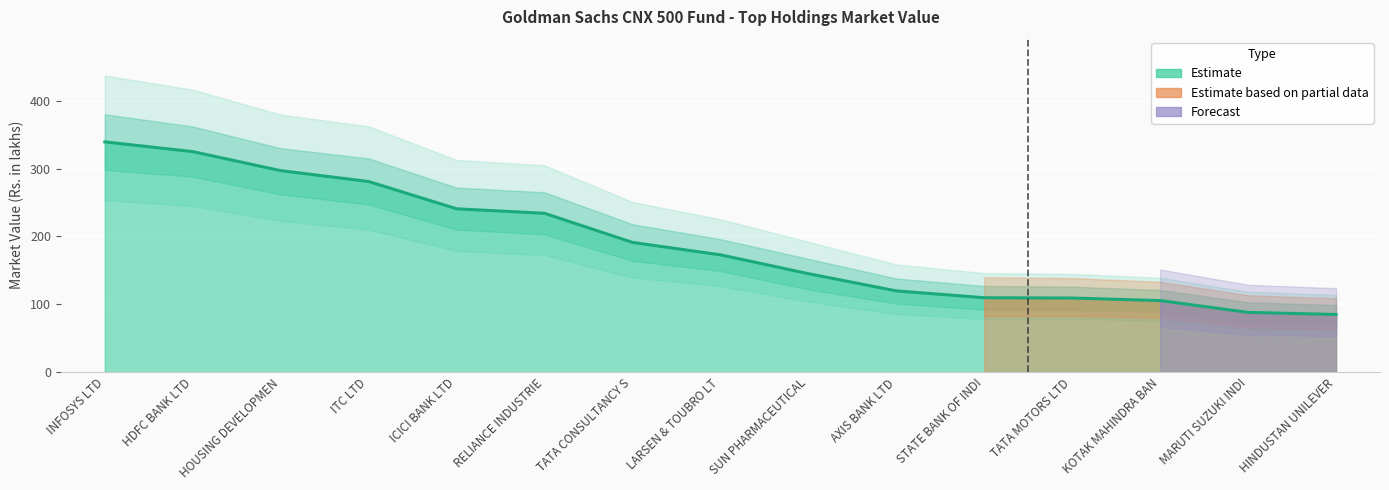

What is the sum of the Lower Band values at STATE BANK OF INDIA and HINDUSTAN UNILEVER LTD?

163.0